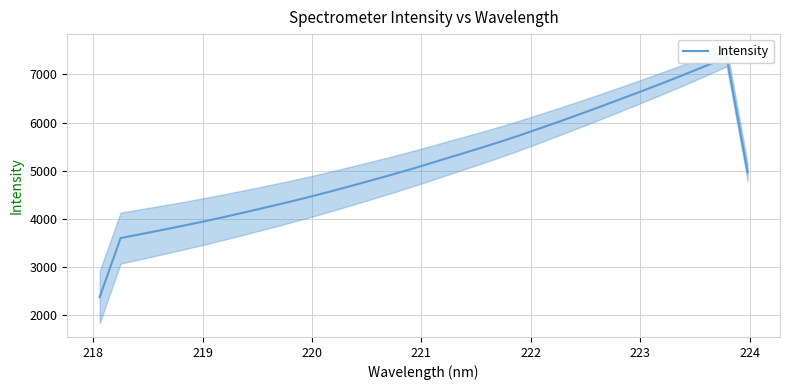

Between 221 and 223, which is larger?

223